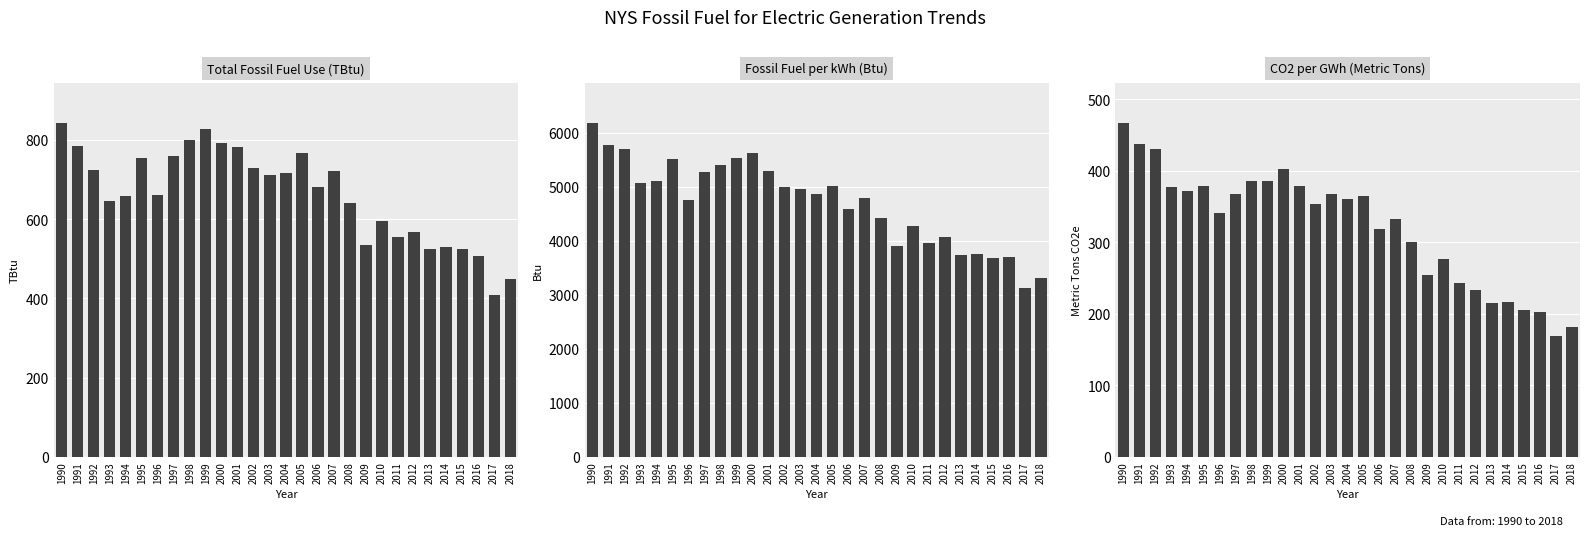

Are the bars horizontal?

No